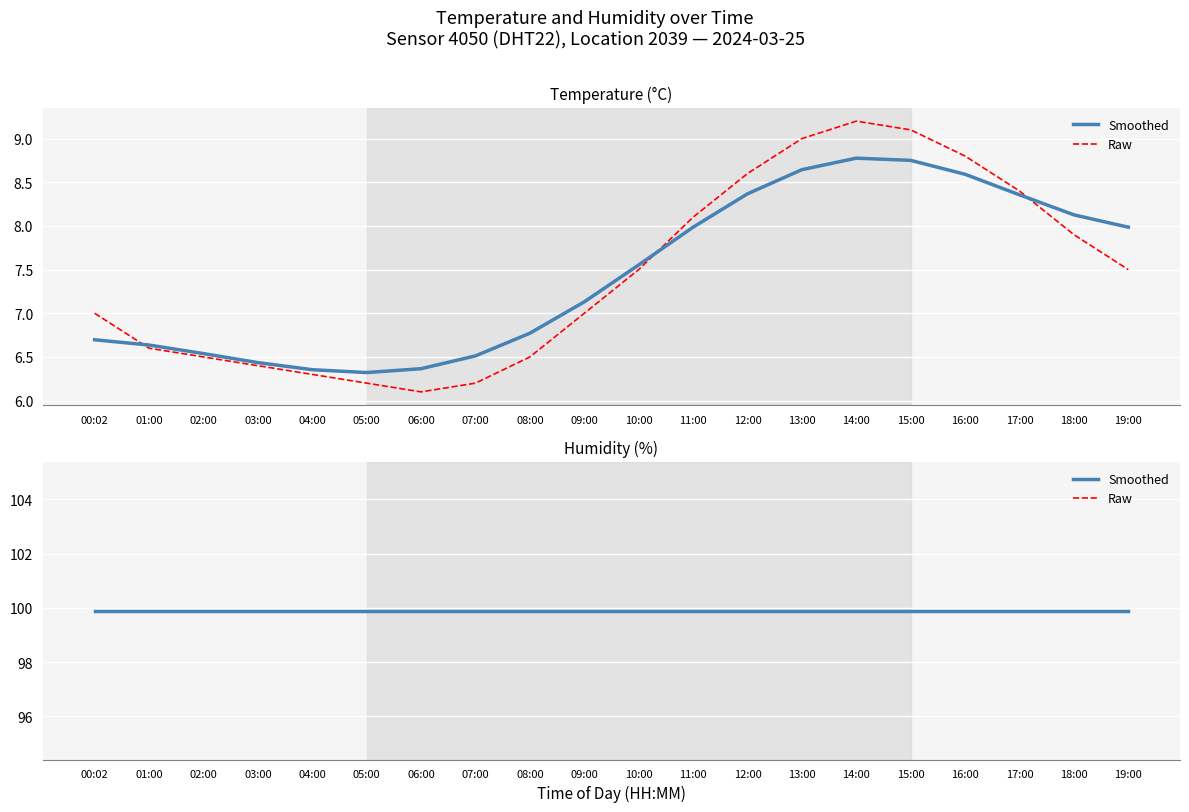

Reading left to right, list all the values displayed in this chart.

Temperature (°C) (raw): 7.0	6.6	6.5	6.4	6.3	6.2	6.1	6.2	6.5	7.0	7.5	8.1	8.6	9.0	9.2	9.1	8.8	8.4	7.9	7.5
Temperature (°C) (smooth): 6.7	6.6	6.5	6.4	6.4	6.3	6.4	6.5	6.8	7.1	7.6	8.0	8.4	8.6	8.8	8.8	8.6	8.4	8.1	8.0
Humidity (%) (raw): 99.9	99.9	99.9	99.9	99.9	99.9	99.9	99.9	99.9	99.9	99.9	99.9	99.9	99.9	99.9	99.9	99.9	99.9	99.9	99.9
Humidity (%) (smooth): 99.9	99.9	99.9	99.9	99.9	99.9	99.9	99.9	99.9	99.9	99.9	99.9	99.9	99.9	99.9	99.9	99.9	99.9	99.9	99.9